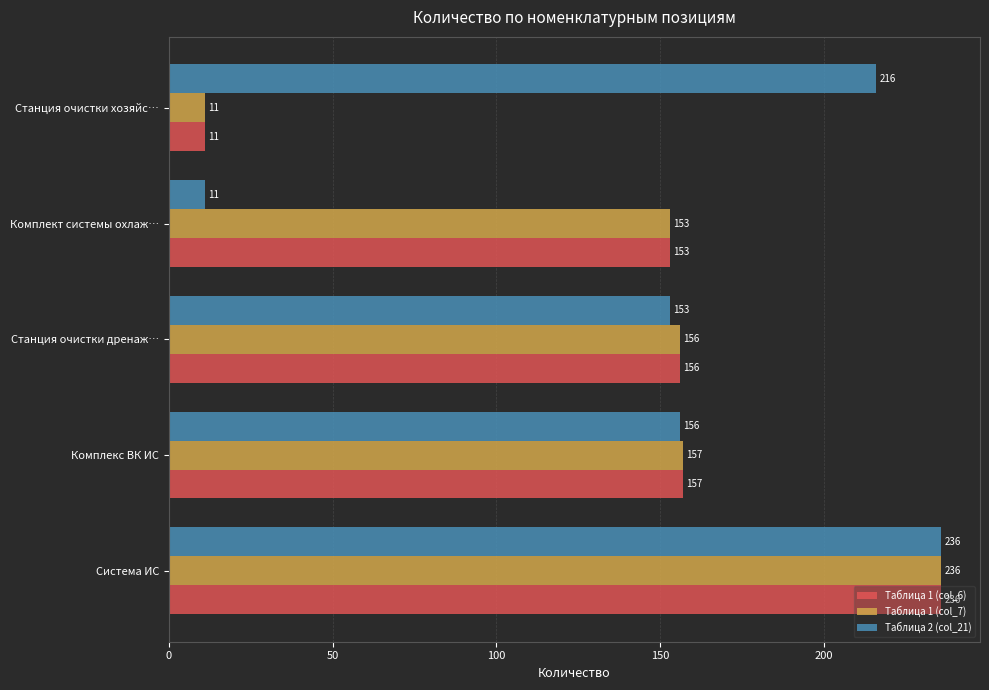

The value of Таблица 1 (col_7) at Система ИС is 102. True or false?

False